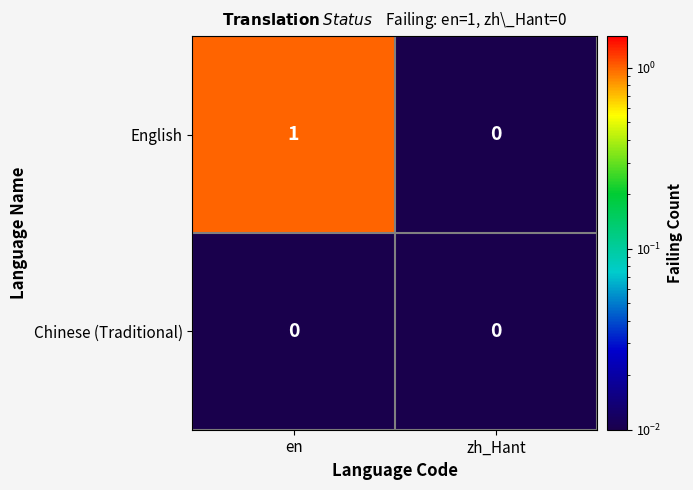

Which series has the largest range (max minus min)?

English